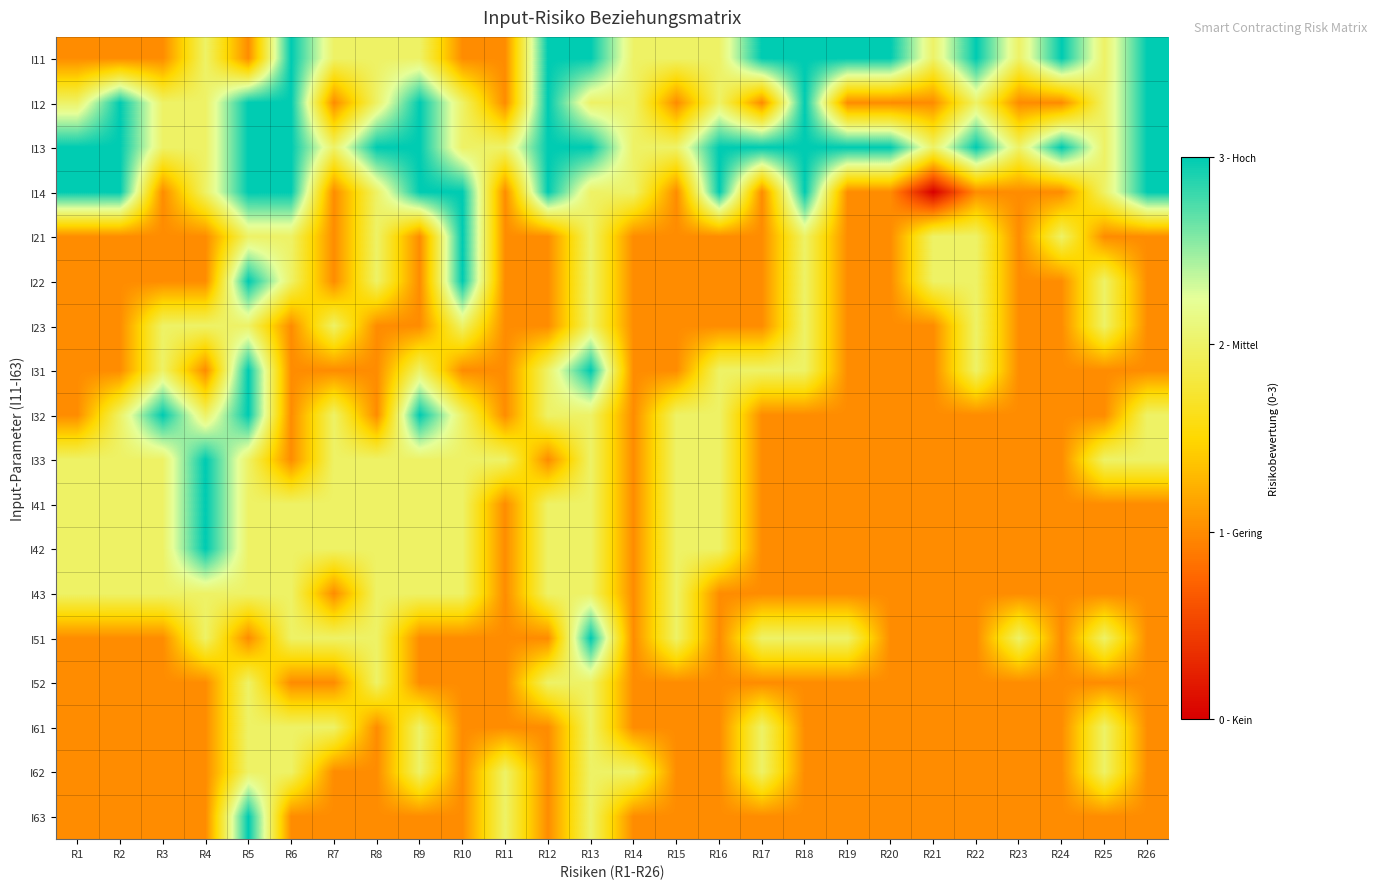

Reading right to left, list all the values displayed in this chart.

I11: R26=3	R25=2	R24=3	R23=2	R22=3	R21=2	R20=3	R19=3	R18=3	R17=3	R16=2	R15=2	R14=2	R13=3	R12=3	R11=1	R10=1	R9=2	R8=2	R7=2	R6=3	R5=1	R4=2	R3=1	R2=1	R1=1
I12: R26=3	R25=2	R24=1	R23=1	R22=2	R21=1	R20=1	R19=1	R18=3	R17=1	R16=2	R15=1	R14=2	R13=2	R12=3	R11=1	R10=2	R9=3	R8=2	R7=1	R6=3	R5=3	R4=2	R3=2	R2=3	R1=2
I13: R26=3	R25=2	R24=3	R23=2	R22=3	R21=2	R20=3	R19=3	R18=3	R17=3	R16=3	R15=2	R14=2	R13=3	R12=3	R11=2	R10=2	R9=3	R8=3	R7=2	R6=3	R5=3	R4=2	R3=2	R2=3	R1=3
I14: R26=3	R25=2	R24=1	R23=1	R22=1	R21=0	R20=1	R19=1	R18=3	R17=1	R16=3	R15=1	R14=2	R13=2	R12=3	R11=1	R10=3	R9=3	R8=2	R7=1	R6=3	R5=3	R4=2	R3=1	R2=3	R1=3
I21: R26=1	R25=1	R24=2	R23=1	R22=2	R21=2	R20=1	R19=1	R18=2	R17=1	R16=1	R15=1	R14=1	R13=2	R12=1	R11=1	R10=3	R9=1	R8=2	R7=1	R6=2	R5=2	R4=1	R3=1	R2=1	R1=1
I22: R26=1	R25=2	R24=1	R23=1	R22=2	R21=2	R20=1	R19=1	R18=2	R17=1	R16=1	R15=1	R14=1	R13=2	R12=1	R11=1	R10=3	R9=1	R8=2	R7=1	R6=2	R5=3	R4=1	R3=1	R2=1	R1=1
I23: R26=1	R25=2	R24=1	R23=1	R22=2	R21=1	R20=1	R19=1	R18=2	R17=1	R16=1	R15=1	R14=1	R13=2	R12=1	R11=1	R10=2	R9=1	R8=1	R7=2	R6=1	R5=2	R4=2	R3=2	R2=1	R1=1
I31: R26=1	R25=1	R24=1	R23=1	R22=2	R21=1	R20=1	R19=1	R18=2	R17=2	R16=2	R15=1	R14=1	R13=3	R12=2	R11=1	R10=1	R9=2	R8=1	R7=1	R6=1	R5=3	R4=1	R3=2	R2=1	R1=1
I32: R26=2	R25=1	R24=1	R23=1	R22=1	R21=1	R20=1	R19=1	R18=1	R17=1	R16=2	R15=2	R14=1	R13=2	R12=2	R11=1	R10=2	R9=3	R8=1	R7=2	R6=1	R5=3	R4=2	R3=3	R2=2	R1=1
I33: R26=2	R25=2	R24=1	R23=1	R22=1	R21=1	R20=1	R19=1	R18=1	R17=1	R16=2	R15=2	R14=1	R13=2	R12=1	R11=2	R10=2	R9=2	R8=2	R7=2	R6=1	R5=2	R4=3	R3=2	R2=2	R1=2
I41: R26=1	R25=1	R24=1	R23=1	R22=1	R21=1	R20=1	R19=1	R18=1	R17=1	R16=2	R15=2	R14=1	R13=2	R12=2	R11=1	R10=2	R9=2	R8=2	R7=2	R6=2	R5=2	R4=3	R3=2	R2=2	R1=2
I42: R26=1	R25=1	R24=1	R23=1	R22=1	R21=1	R20=1	R19=1	R18=1	R17=1	R16=2	R15=2	R14=1	R13=2	R12=2	R11=1	R10=2	R9=2	R8=2	R7=2	R6=2	R5=2	R4=3	R3=2	R2=2	R1=2
I43: R26=1	R25=1	R24=1	R23=1	R22=1	R21=1	R20=1	R19=1	R18=1	R17=1	R16=1	R15=2	R14=1	R13=2	R12=2	R11=1	R10=2	R9=2	R8=2	R7=1	R6=2	R5=2	R4=2	R3=2	R2=2	R1=2
I51: R26=1	R25=2	R24=1	R23=2	R22=1	R21=1	R20=1	R19=2	R18=2	R17=2	R16=1	R15=2	R14=1	R13=3	R12=1	R11=1	R10=1	R9=1	R8=2	R7=2	R6=2	R5=1	R4=2	R3=1	R2=1	R1=1
I52: R26=1	R25=1	R24=1	R23=1	R22=1	R21=1	R20=1	R19=1	R18=1	R17=1	R16=1	R15=1	R14=1	R13=2	R12=2	R11=1	R10=1	R9=1	R8=2	R7=1	R6=1	R5=2	R4=1	R3=1	R2=1	R1=1
I61: R26=1	R25=2	R24=1	R23=1	R22=1	R21=1	R20=1	R19=1	R18=1	R17=2	R16=1	R15=1	R14=1	R13=2	R12=1	R11=1	R10=1	R9=2	R8=1	R7=2	R6=2	R5=2	R4=1	R3=1	R2=1	R1=1
I62: R26=1	R25=2	R24=1	R23=1	R22=1	R21=1	R20=1	R19=1	R18=1	R17=2	R16=1	R15=1	R14=2	R13=2	R12=1	R11=2	R10=1	R9=2	R8=1	R7=1	R6=2	R5=2	R4=1	R3=1	R2=1	R1=1
I63: R26=1	R25=1	R24=1	R23=1	R22=1	R21=1	R20=1	R19=1	R18=1	R17=1	R16=1	R15=1	R14=1	R13=2	R12=1	R11=2	R10=1	R9=1	R8=1	R7=1	R6=1	R5=3	R4=1	R3=1	R2=1	R1=1